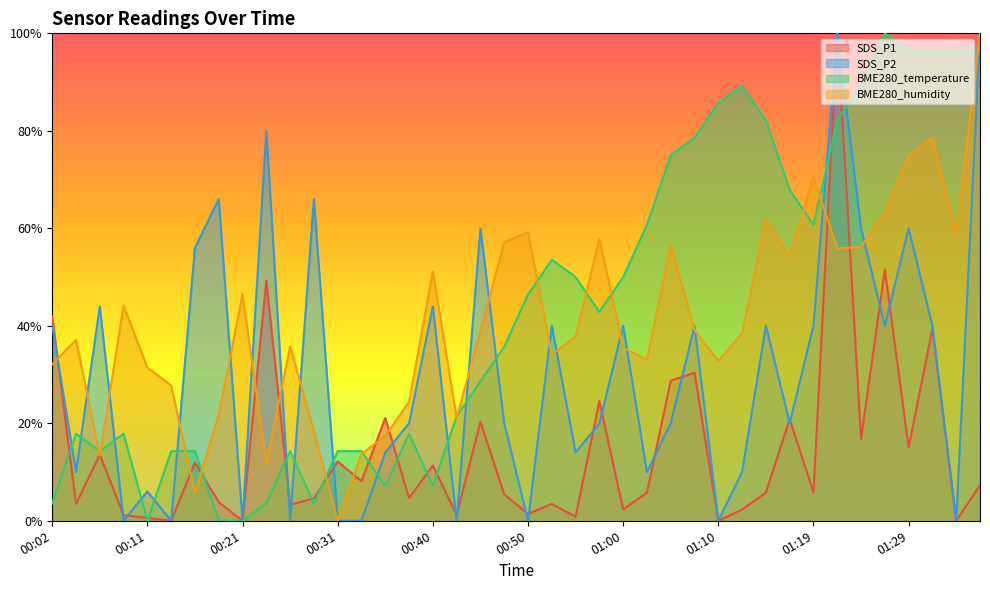

Where do SDS_P1 and BME280_temperature first cross each other?

00:02 and 00:04